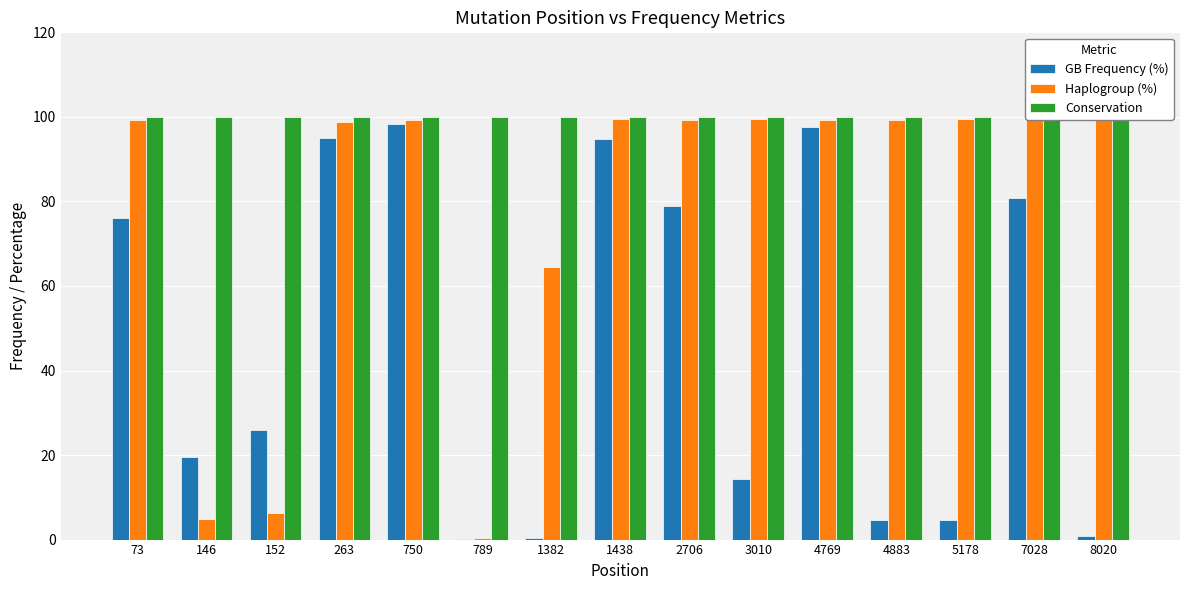

Which series has the largest range (max minus min)?

Haplogroup (%)